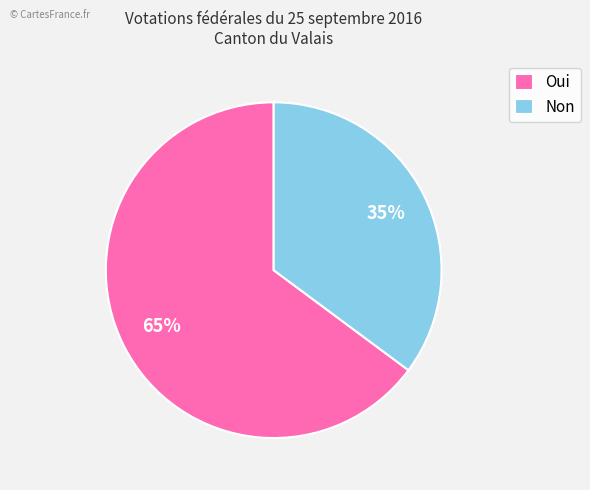

Combined, do Oui and Non account for over 50%?

Yes